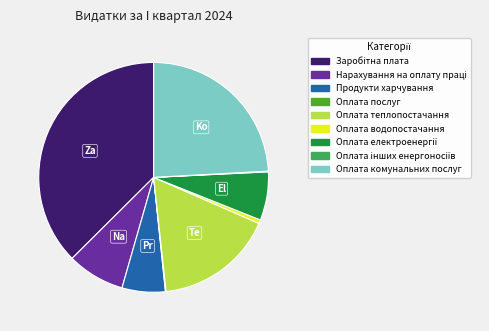

Is there a majority slice in this chart?

No